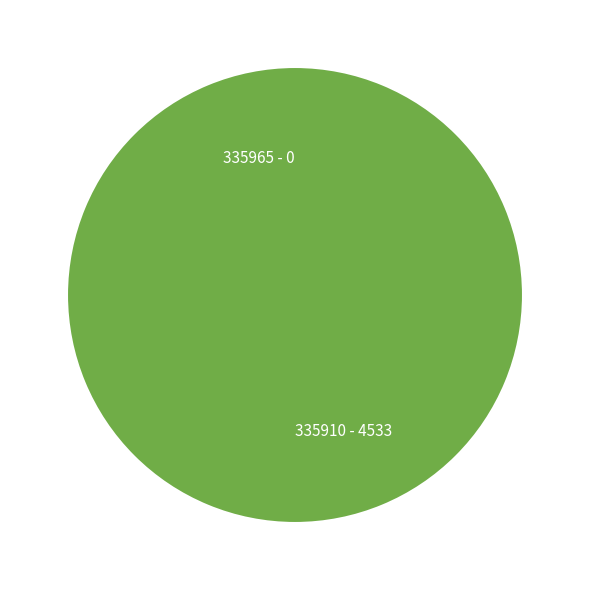

Which has a higher value, 335965 or 335910?

335910